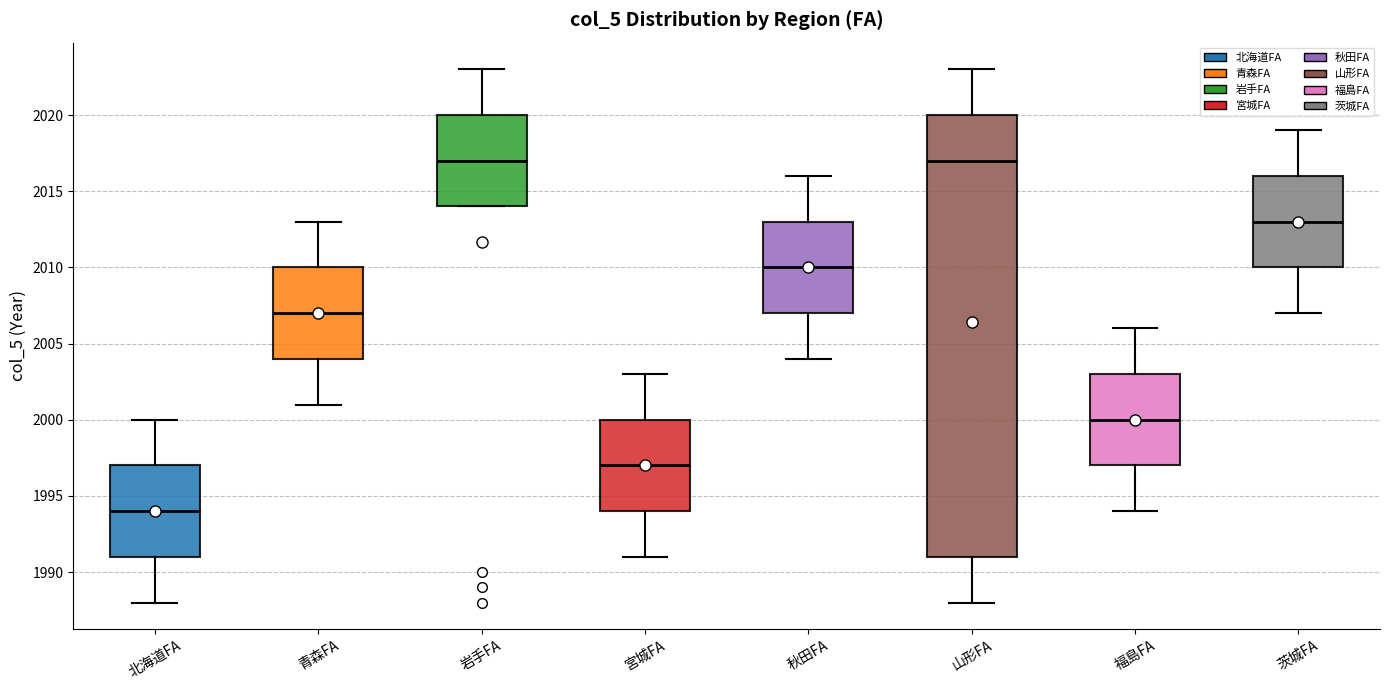

Where is the lower edge of the box for 秋田FA on the y-axis? The values are not printed on the chart, so give them approximately, as read against the axis.

2007